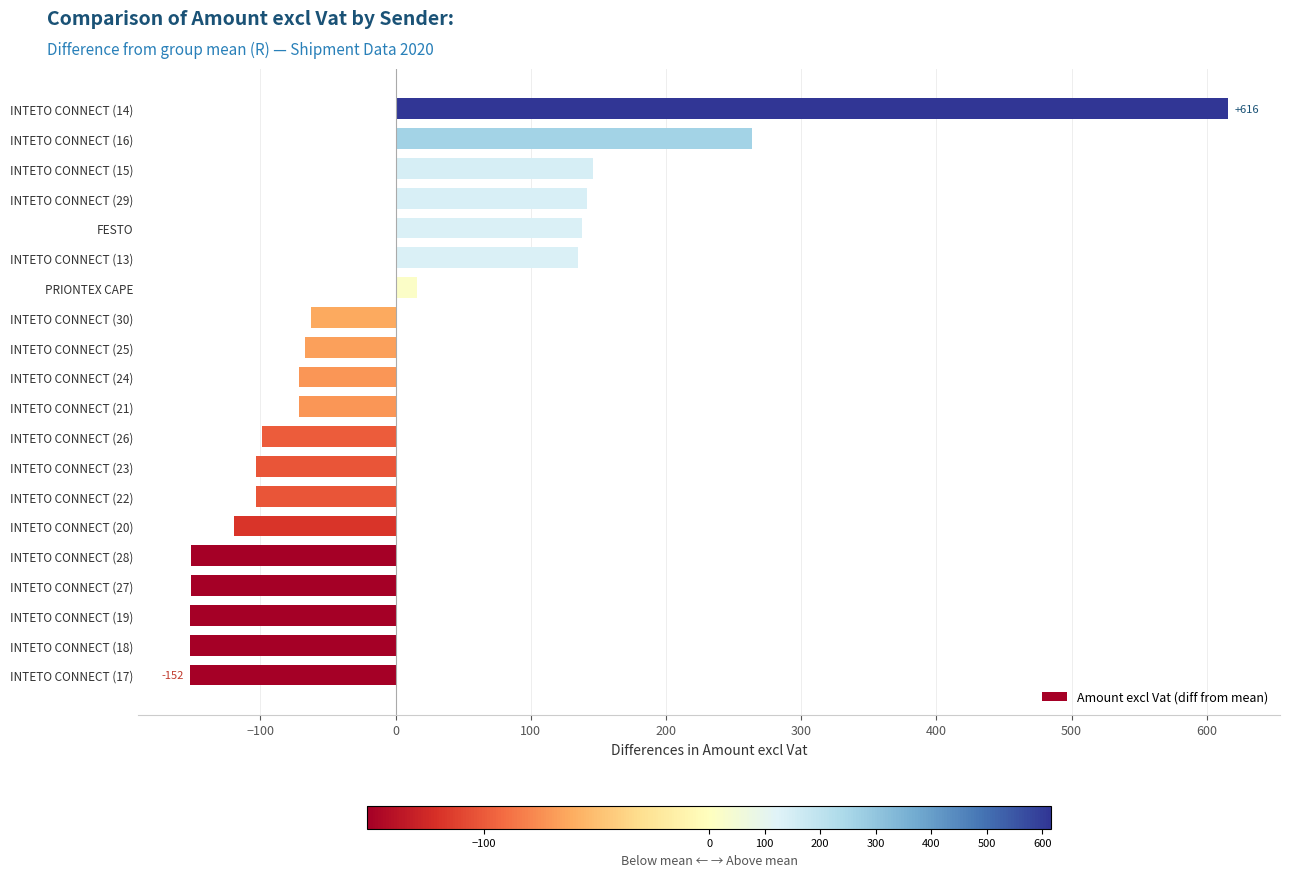

Count the number of categories in the chart.

20